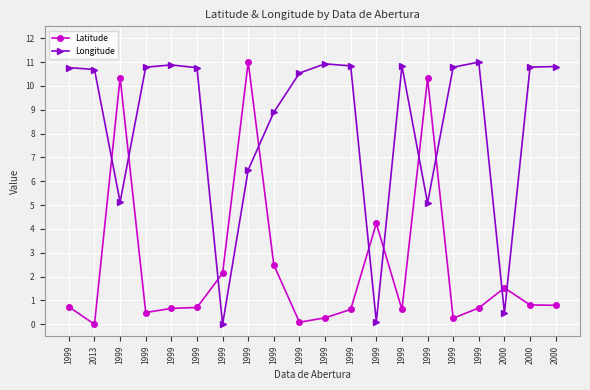

Is this an area chart (filled region under the line)?

No